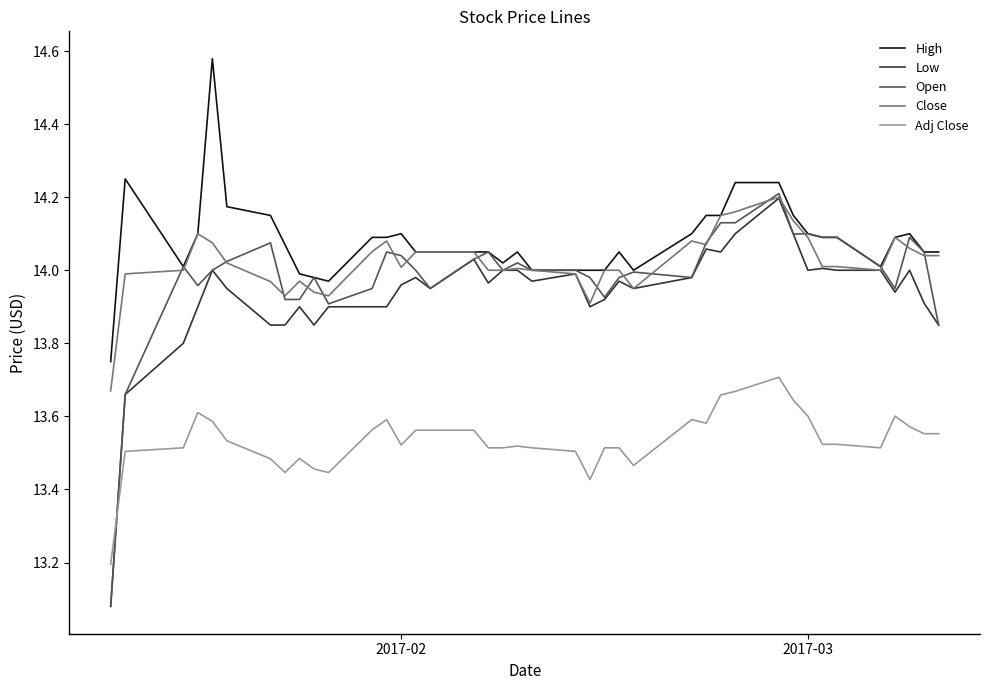

Which series has the widest spread of values?

Open